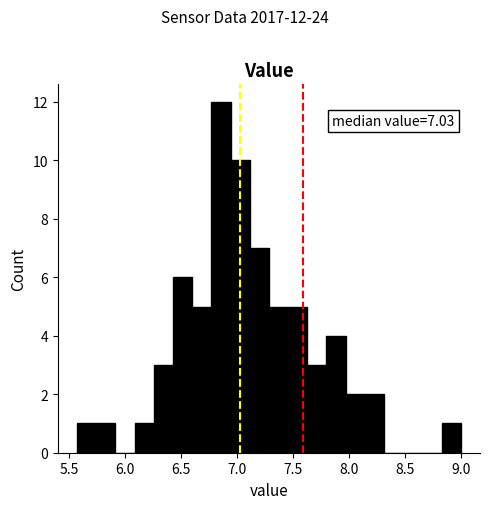

Read against the x-axis, roughly where is the centre of the tallest bar?

6.85